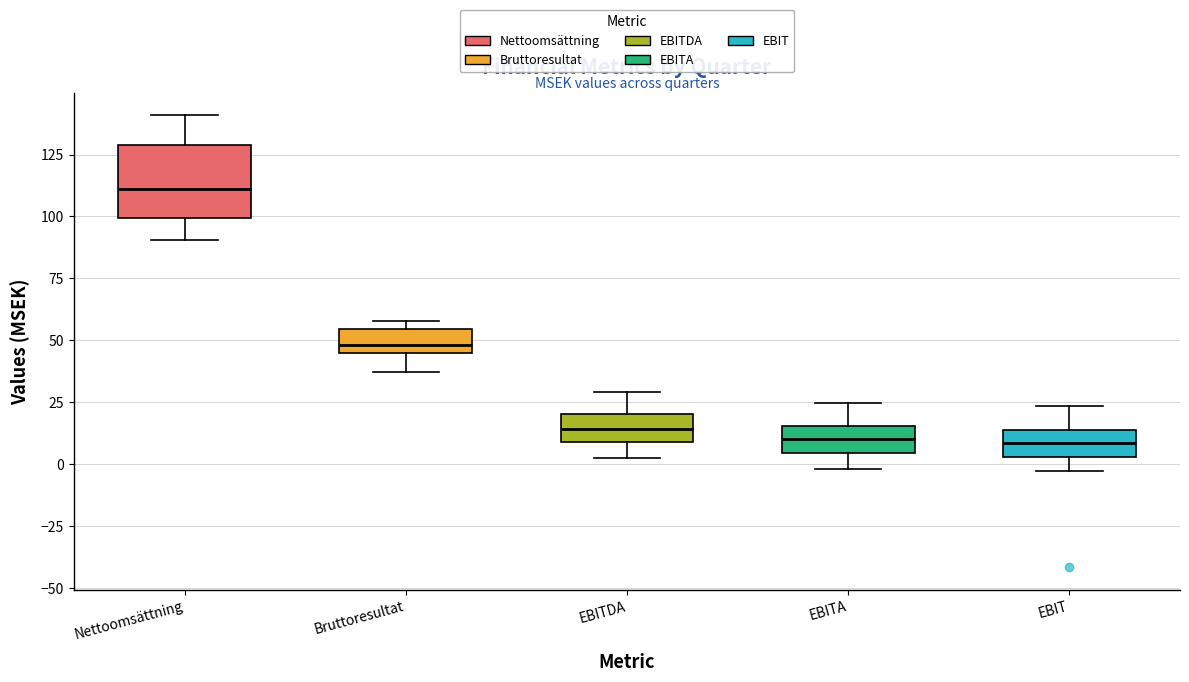

Reading left to right, read every box against the y-axis: the position of its median line, the range the box covers, and the ends of its whiskers. The values are not printed on the chart, so give them approximately, as read against the axis.

Nettoomsättning: median 110, box 100 to 130, whiskers 90 to 140
Bruttoresultat: median 50, box 45 to 55, whiskers 35 to 60
EBITDA: median 15, box 10 to 20, whiskers 0 to 30
EBITA: median 10, box 5 to 15, whiskers 0 to 25
EBIT: median 10, box 5 to 15, whiskers -5 to 25